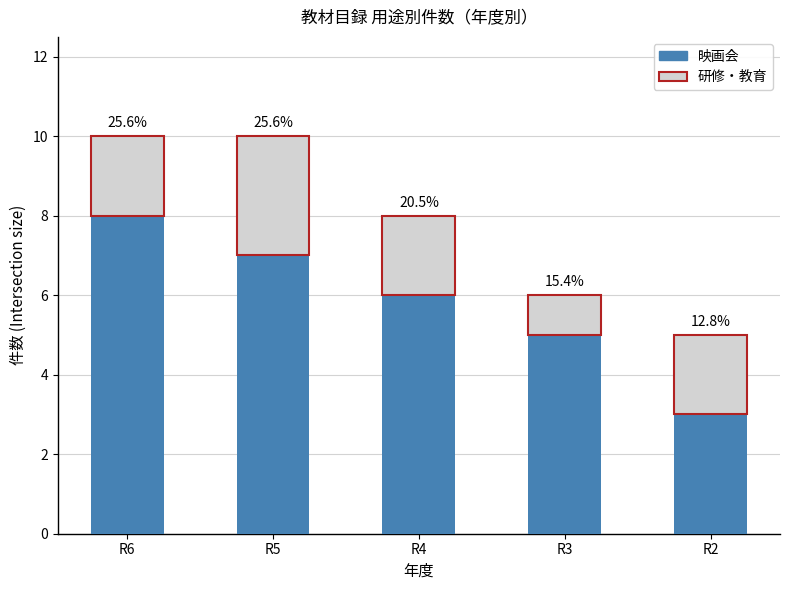

Does the chart contain stacked bars?

Yes